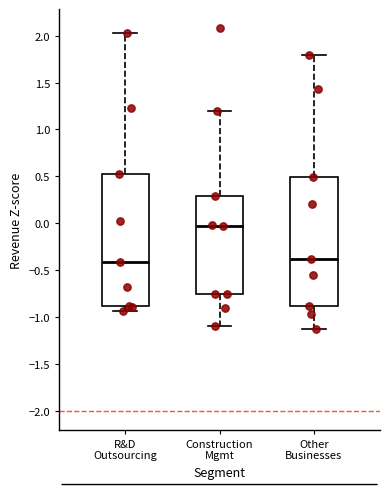

Reading left to right, read every box against the y-axis: the position of its median line, the range the box covers, and the ends of its whiskers. The values are not printed on the chart, so give them approximately, as read against the axis.

R&D Outsourcing: median -0.40, box -0.90 to 0.55, whiskers -0.95 to 2.05
Construction Mgmt: median -0.05, box -0.75 to 0.30, whiskers -1.10 to 1.20
Other Businesses: median -0.40, box -0.90 to 0.50, whiskers -1.15 to 1.80